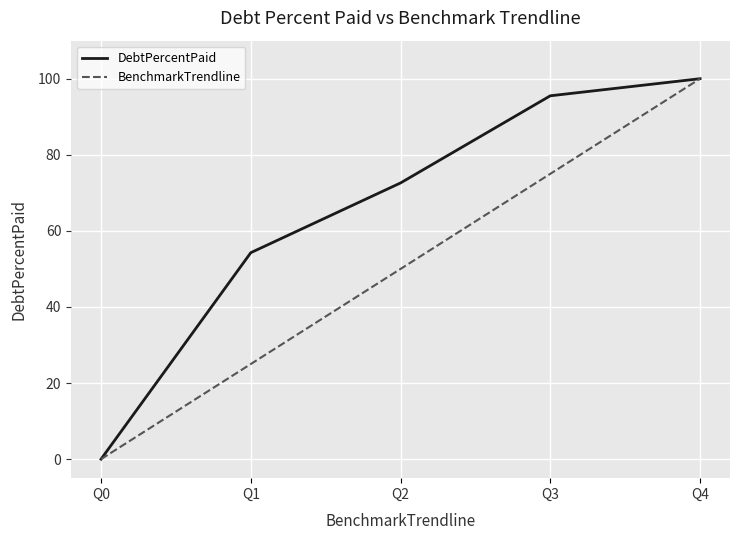

Rank the categories by BenchmarkTrendline value from highest to lowest.

Q4, Q3, Q2, Q1, Q0